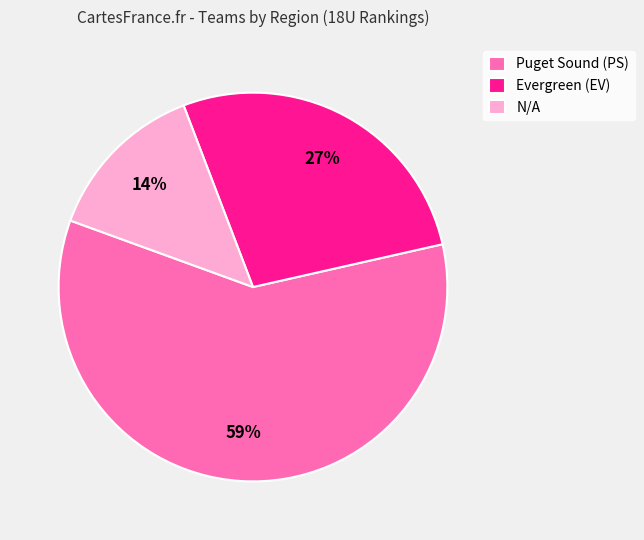

Count the number of slices in the pie.

3